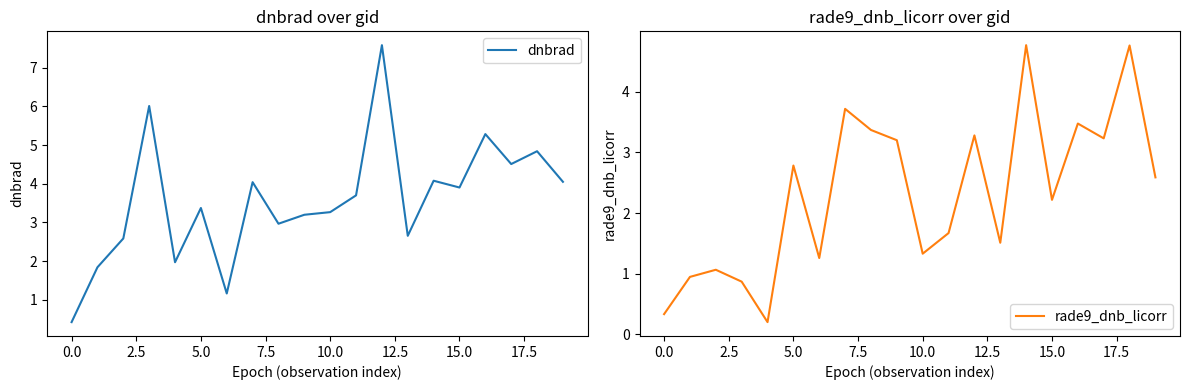

The value of dnbrad at 5.0 is 0.9. True or false?

False